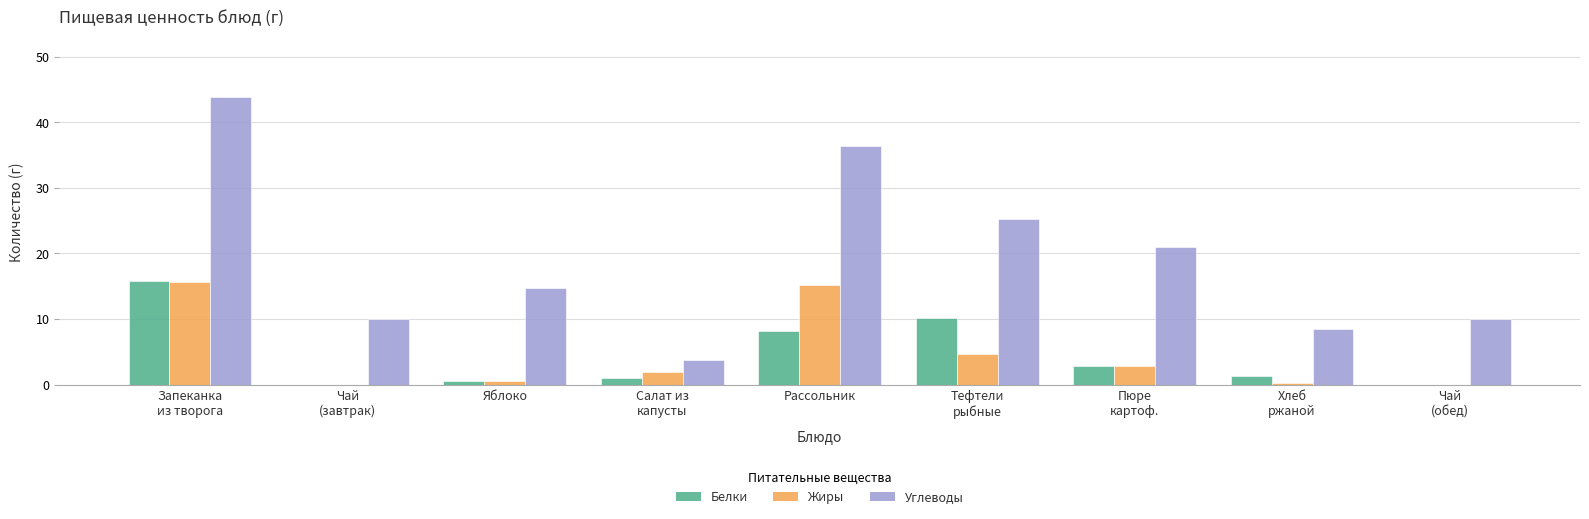

What is the sum of all Белки values?

39.9